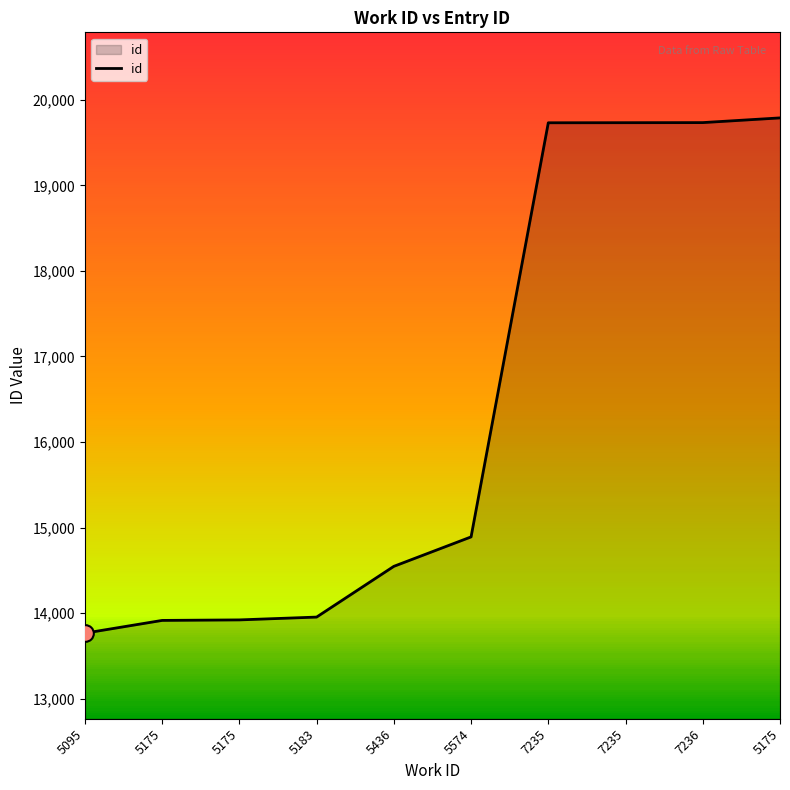

How many lines are shown in the chart?

1